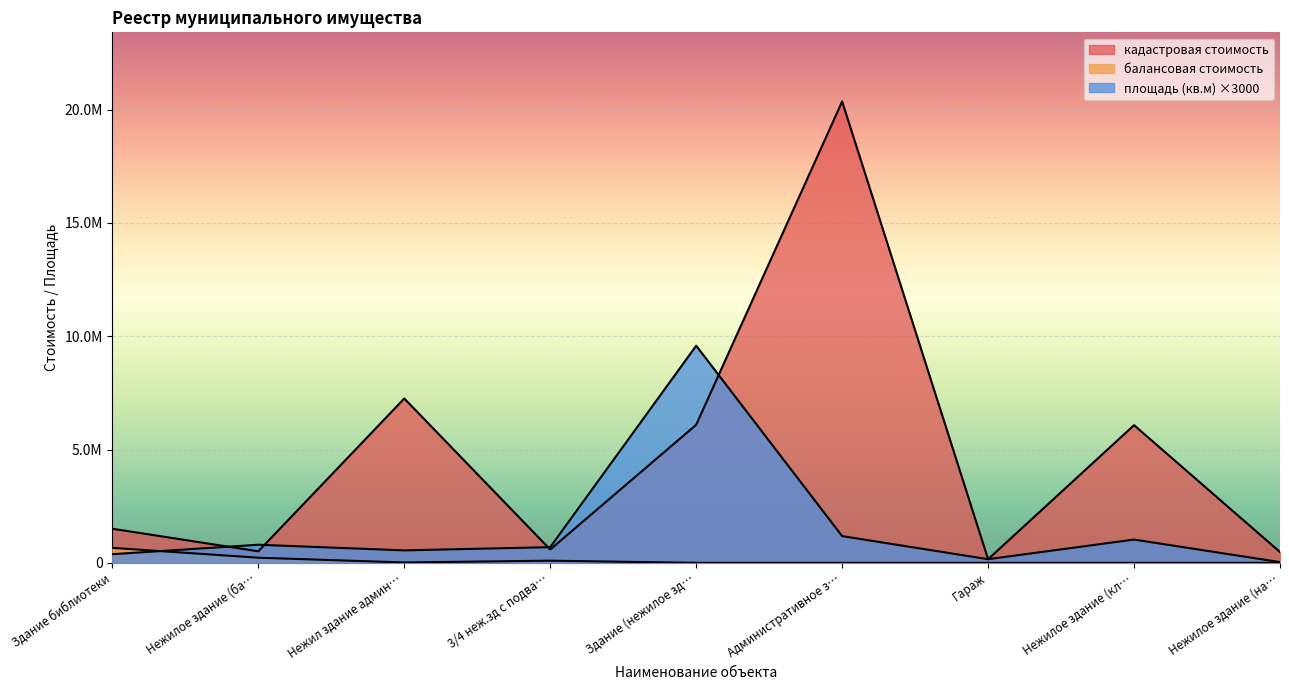

What is the sum of the балансовая стоимость values at 3/4 неж.зд с подва… and Нежил здание админ…?

112119.0